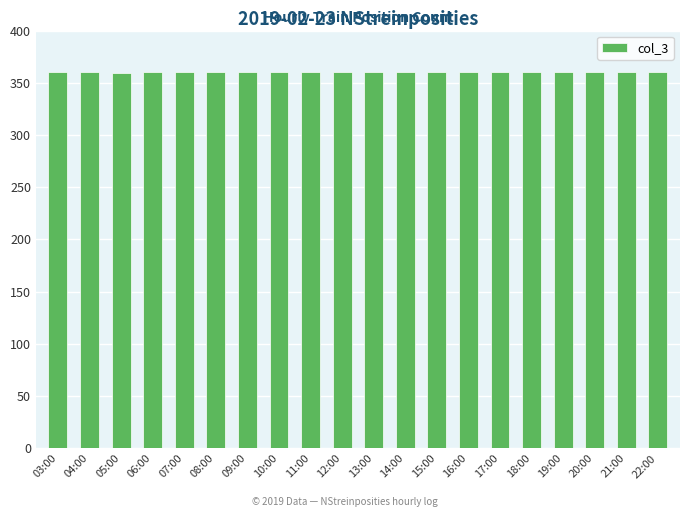

How many bars are there in total?

20